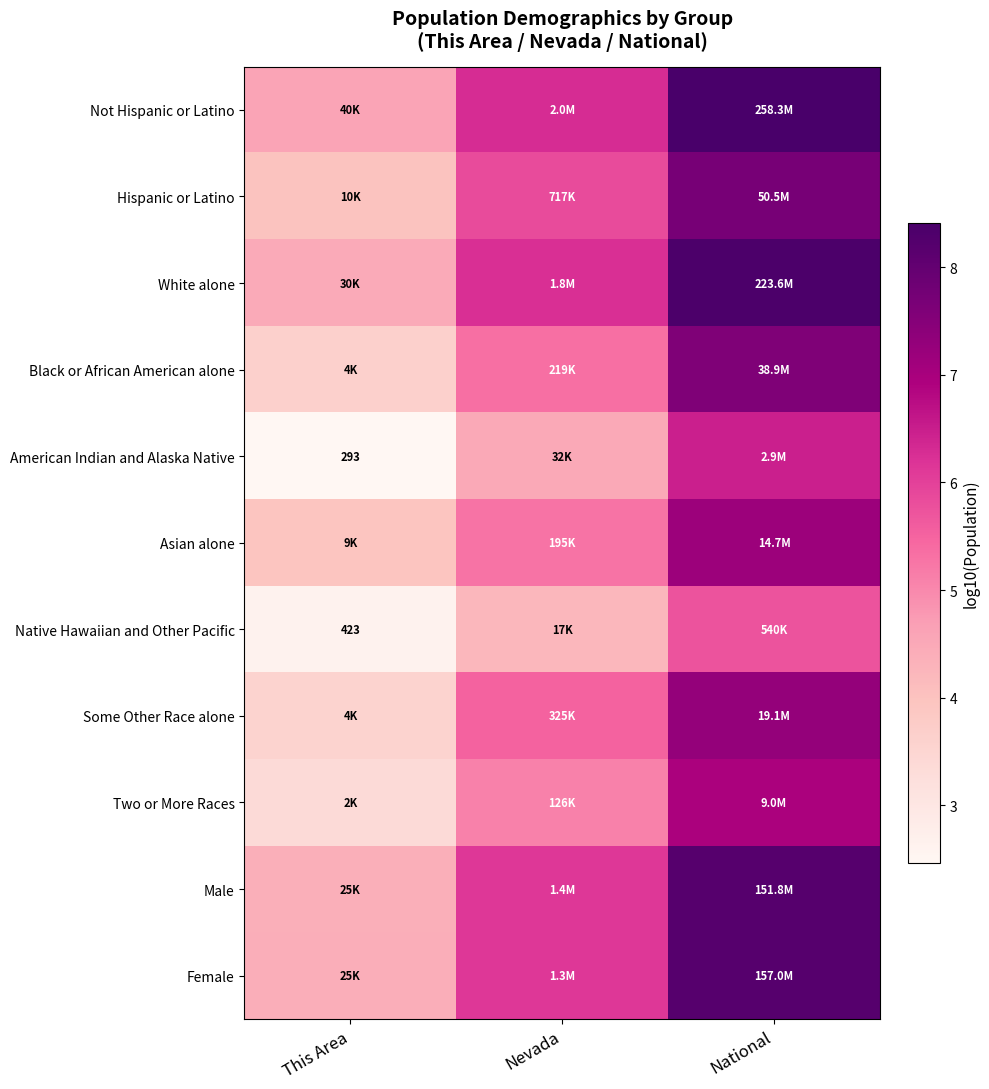

At which label is Asian alone closest to 5?

Nevada